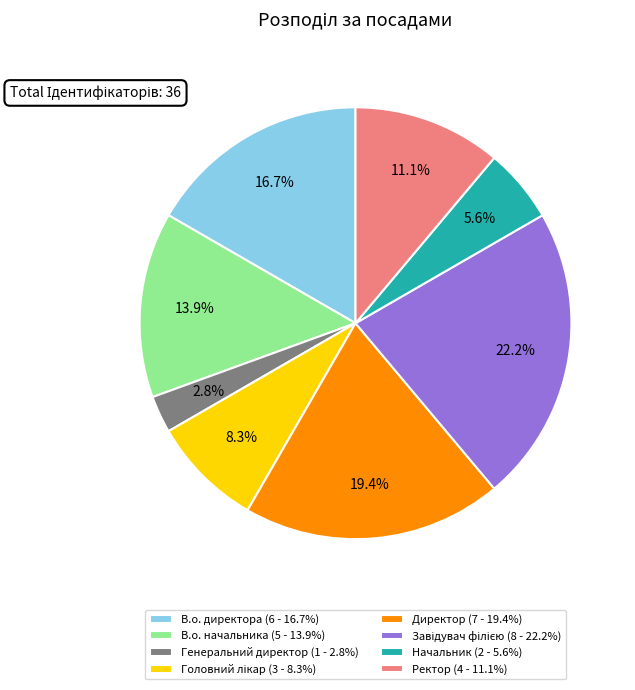

To the nearest percent, what is the average slice percentage?

12%